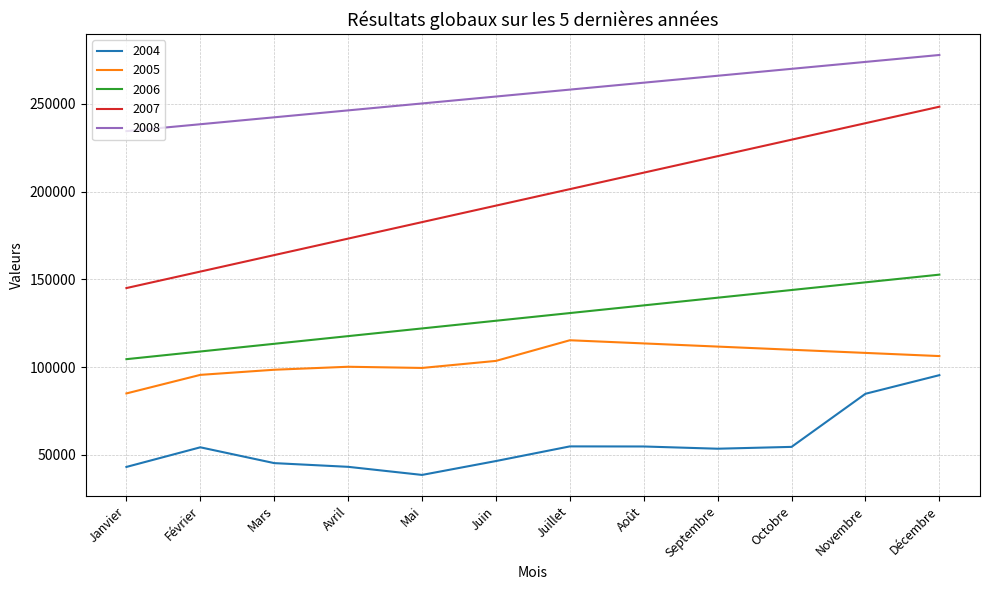

What is the difference between the highest and lowest values at Juillet?

203319